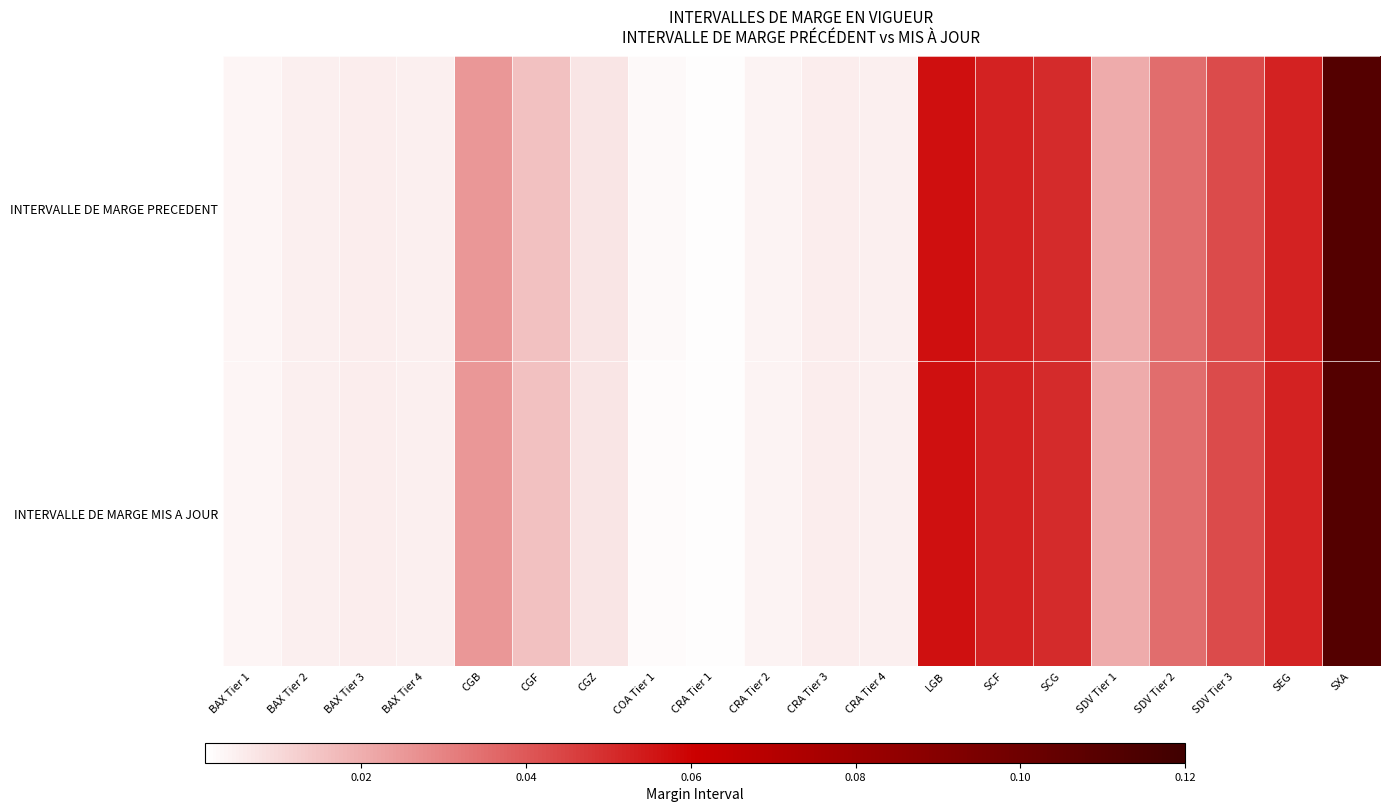

How many series are shown in this chart?

2